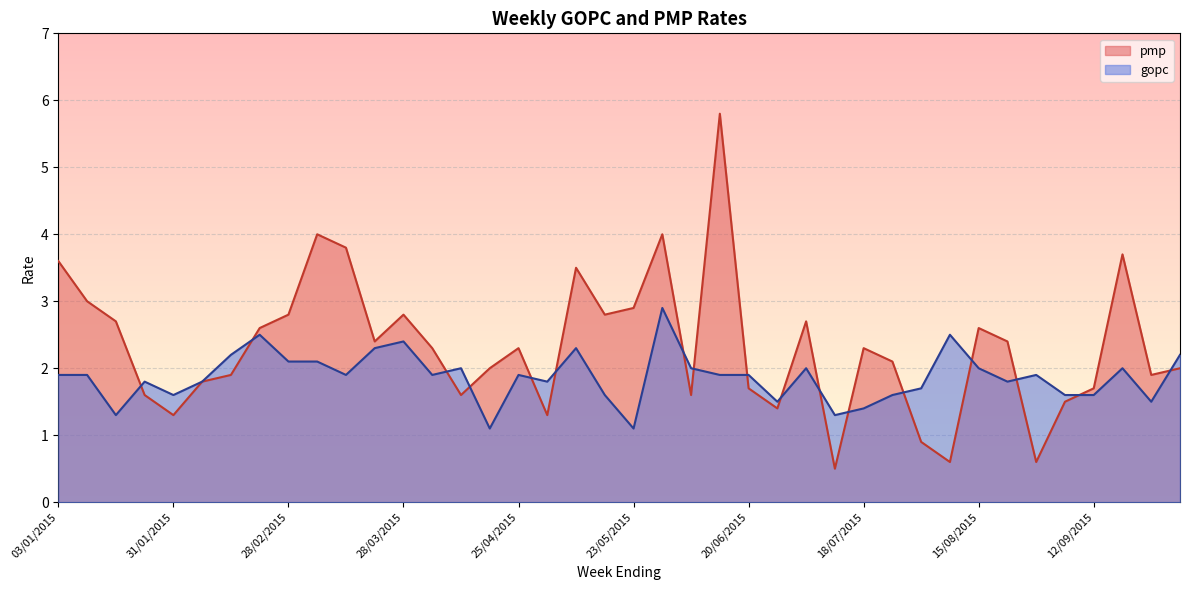

What position from the left is 28/02/2015?

9